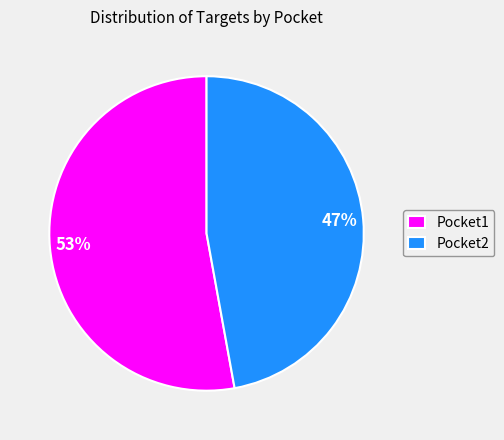

The Pocket2 slice represents 47% of the pie. True or false?

True